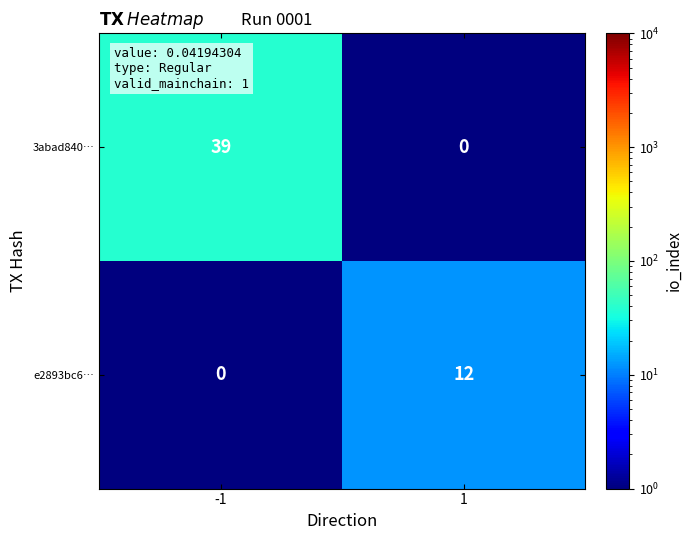

Which category has the highest value across all series?

-1